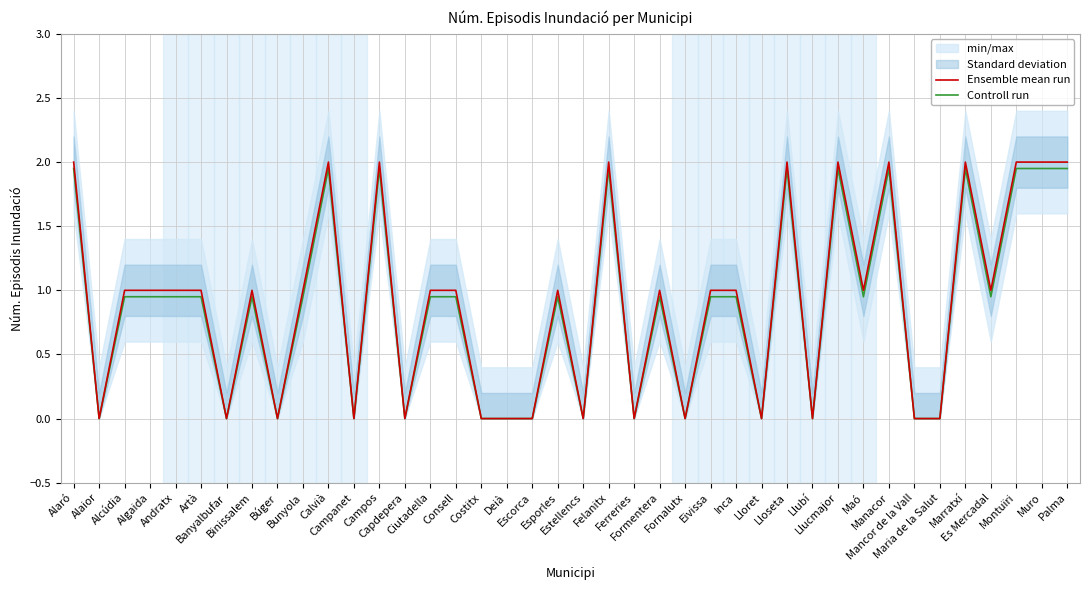

The Controll run series shows 1.7 at Andratx. True or false?

False